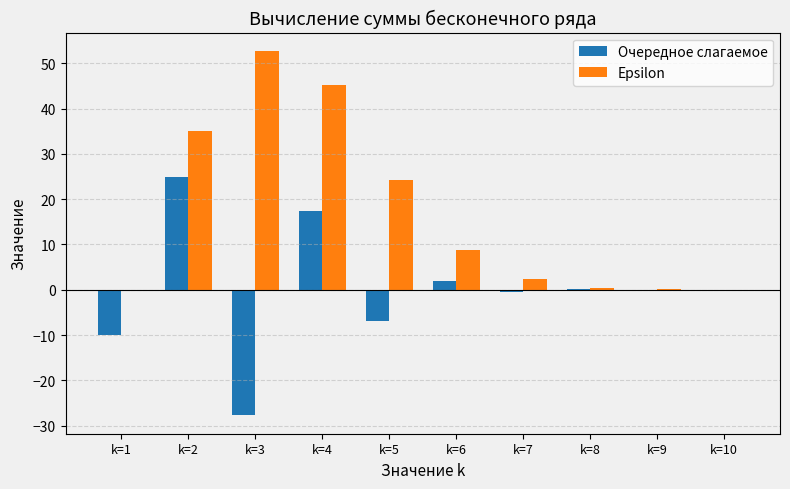

What is the total value across all series at k=1?

-10.0